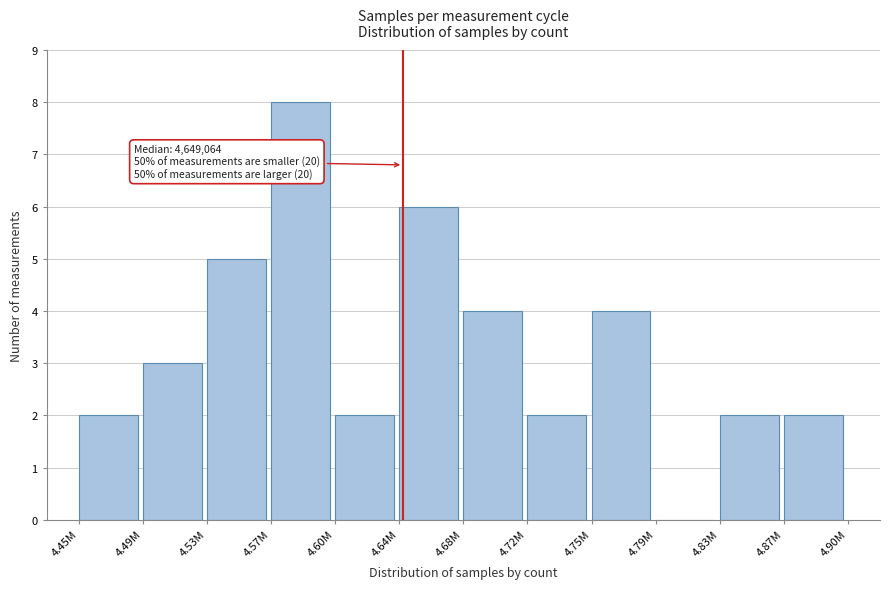

Reading right to left, what are all the values shown in this chart?

4.87M=2	4.83M=2	4.79M=0	4.75M=4	4.72M=2	4.68M=4	4.64M=6	4.60M=2	4.57M=8	4.53M=5	4.49M=3	4.45M=2